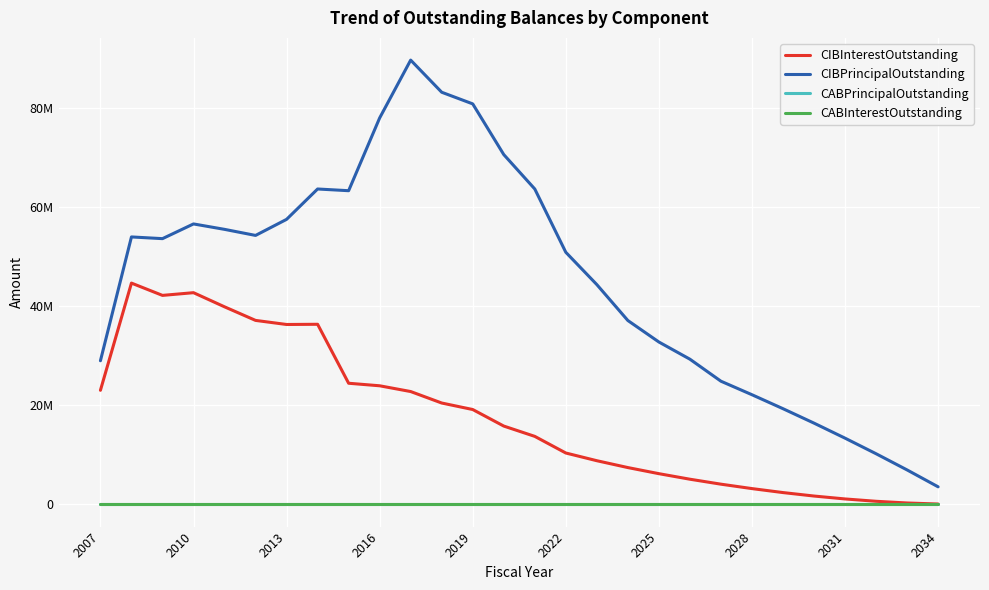

What is the average value of the CIBPrincipalOutstanding series?

45183214.3